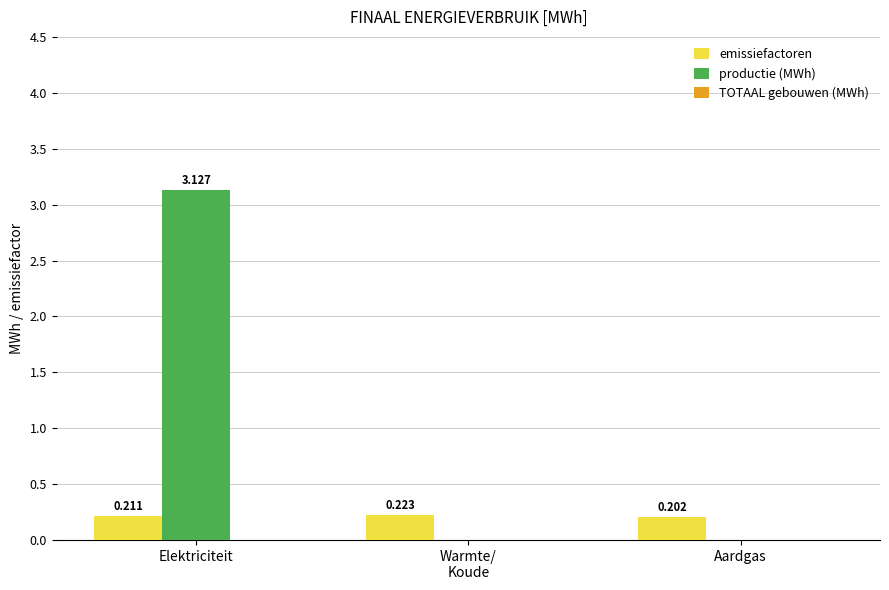

At which category is the sum across all series the highest?

Elektriciteit